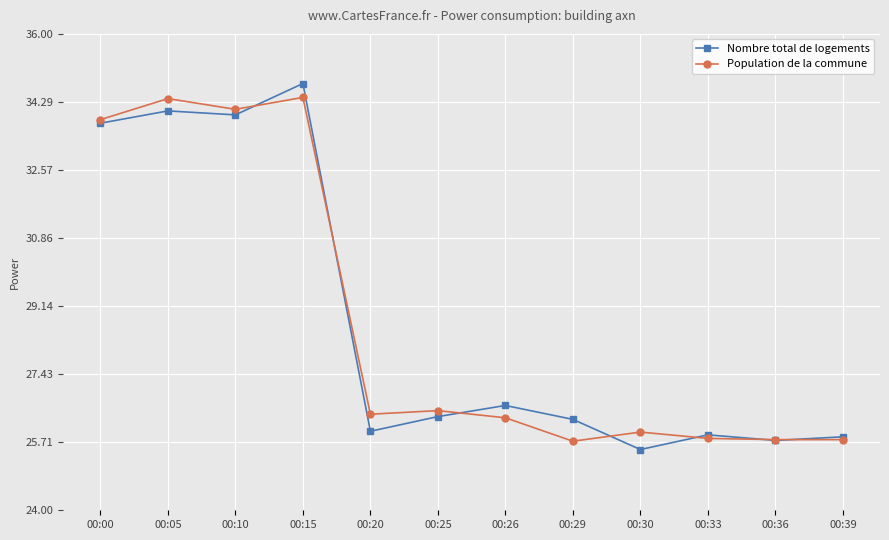

How many categories are shown in the chart?

12